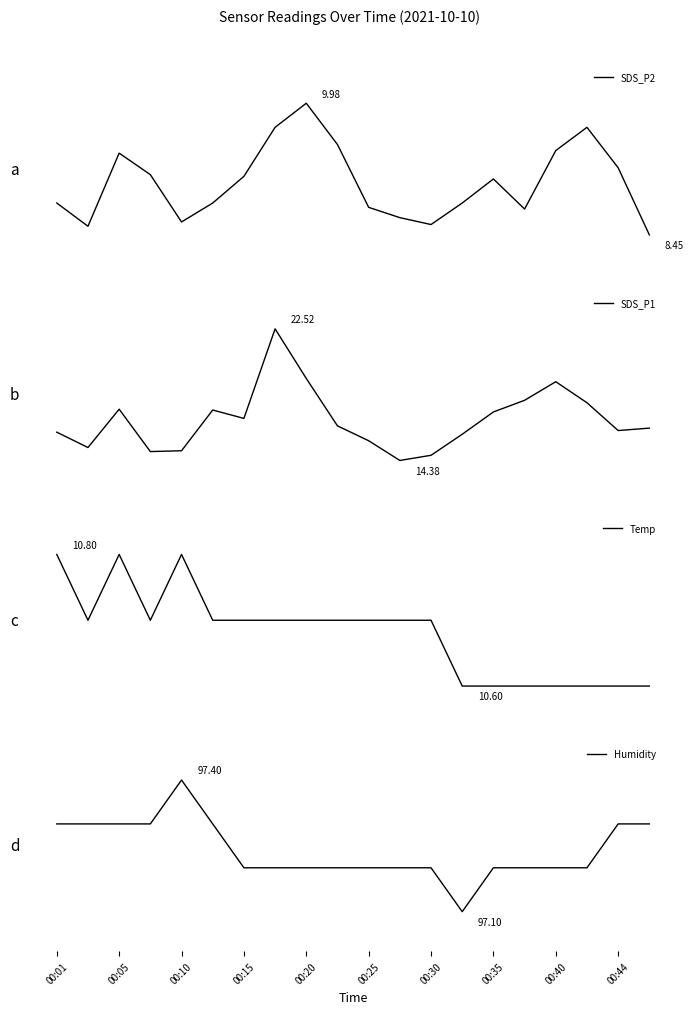

What is the difference between the highest and lowest values at 00:40?

0.6